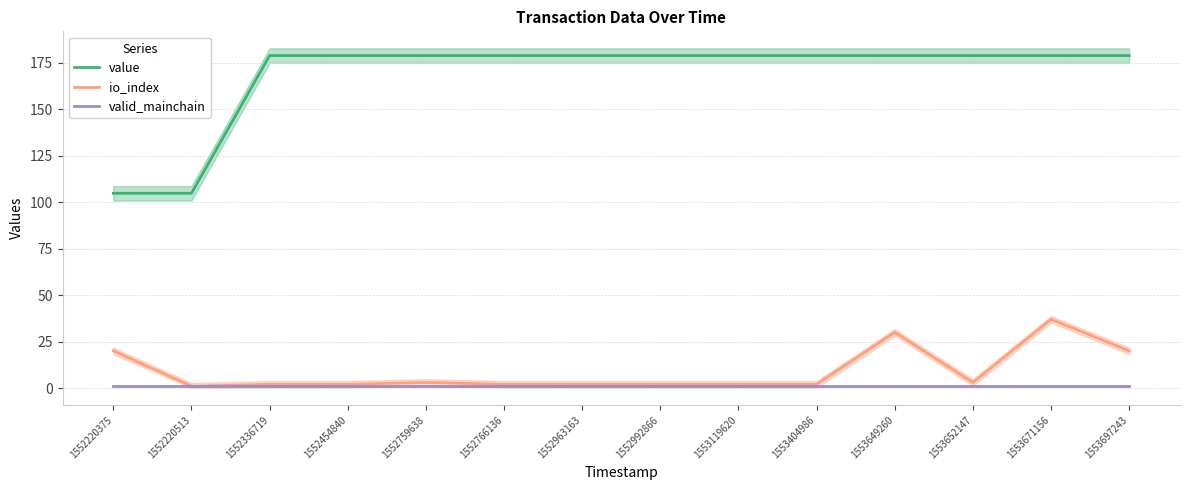

Which series has the largest total across all categories?

value